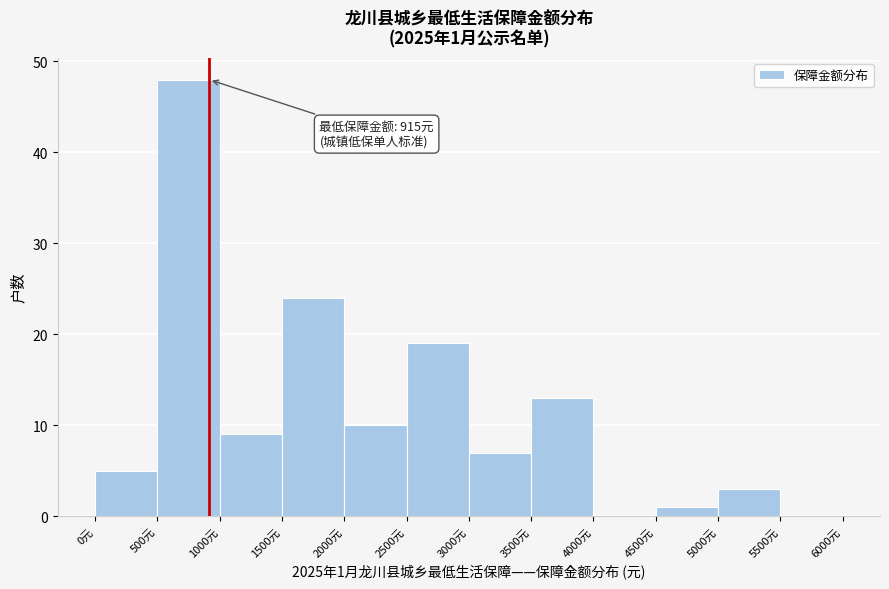

Which range on the x-axis has the tallest bar?

500 to 1000